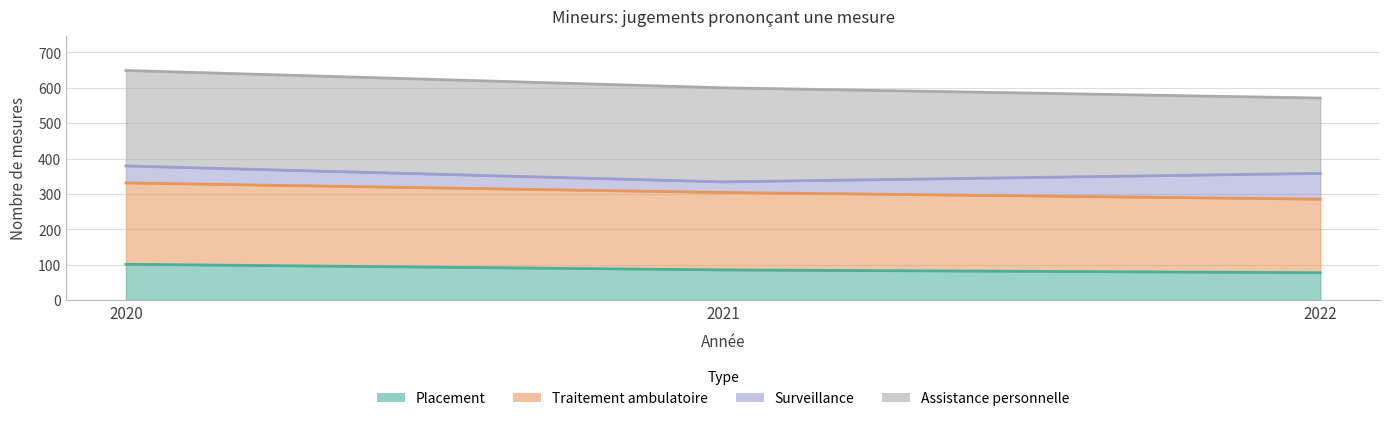

Where does the Traitement ambulatoire series first go above 304?

2020